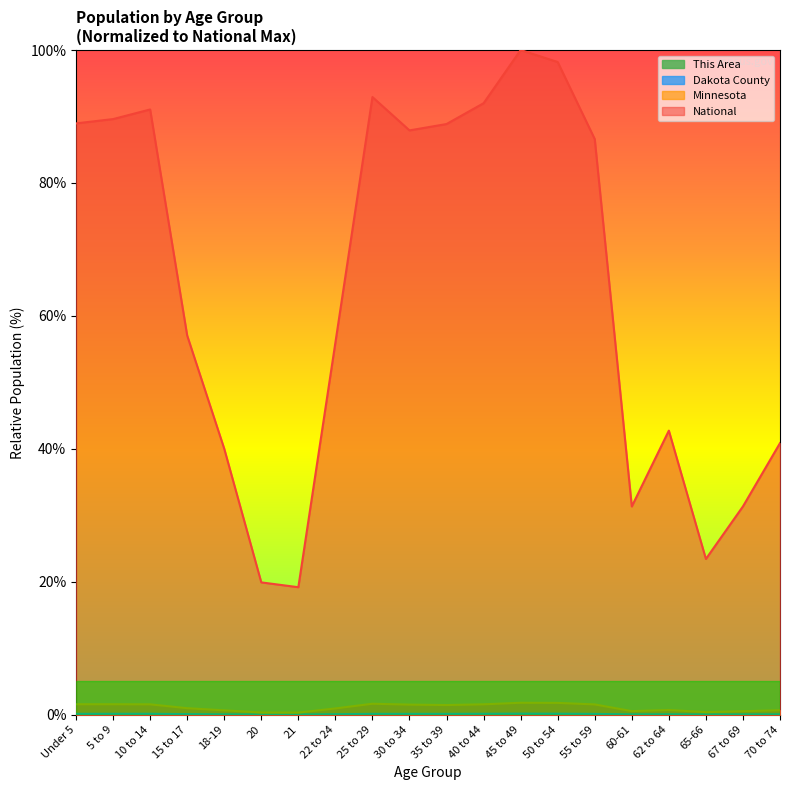

In Minnesota, how many points are higher than both neighbors (excluding endpoints)?

4